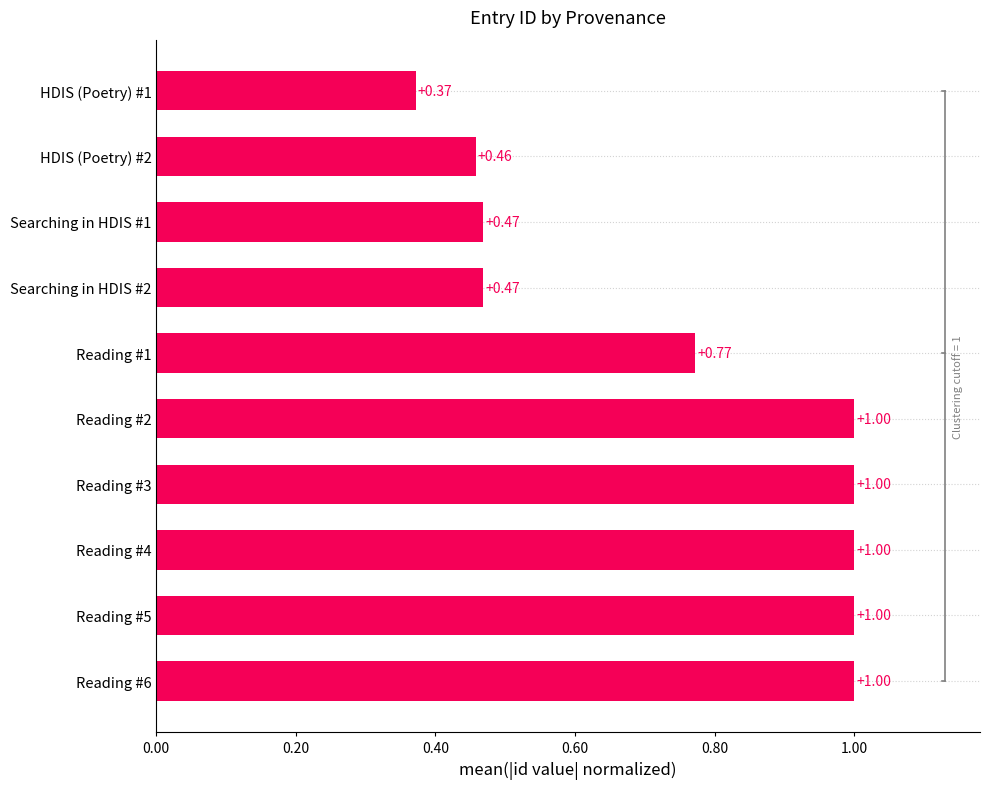

Between HDIS (Poetry) #2 and HDIS (Poetry) #1, which is larger?

HDIS (Poetry) #2